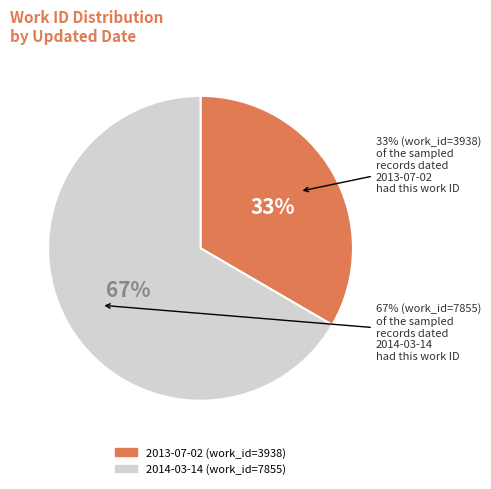

Which category has the smallest portion of the pie?

2013-07-02